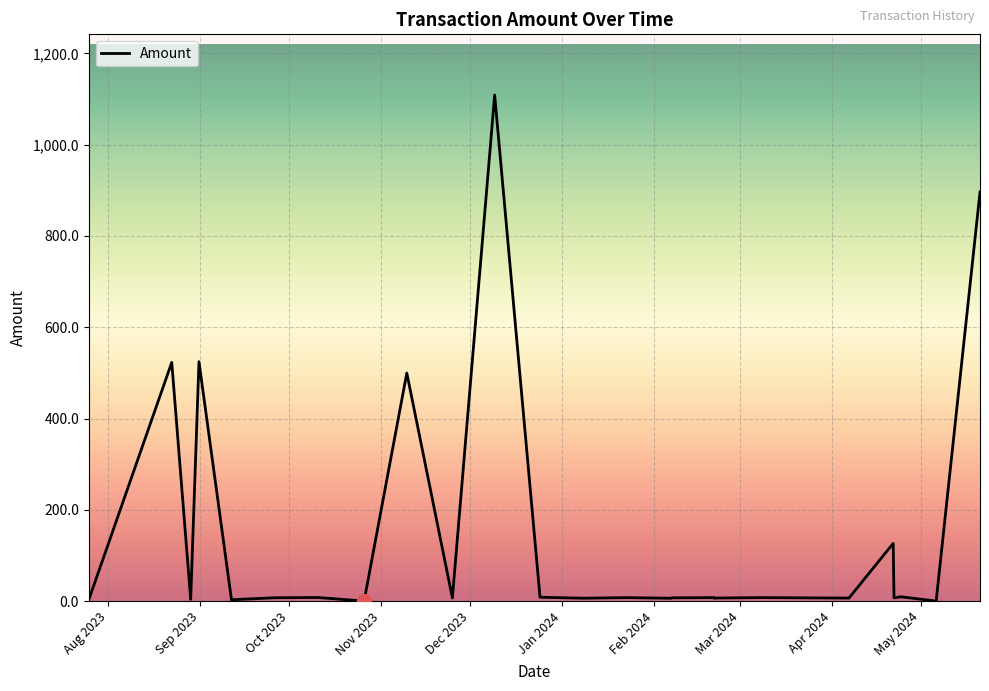

What is the maximum value shown in the chart?

1108.7